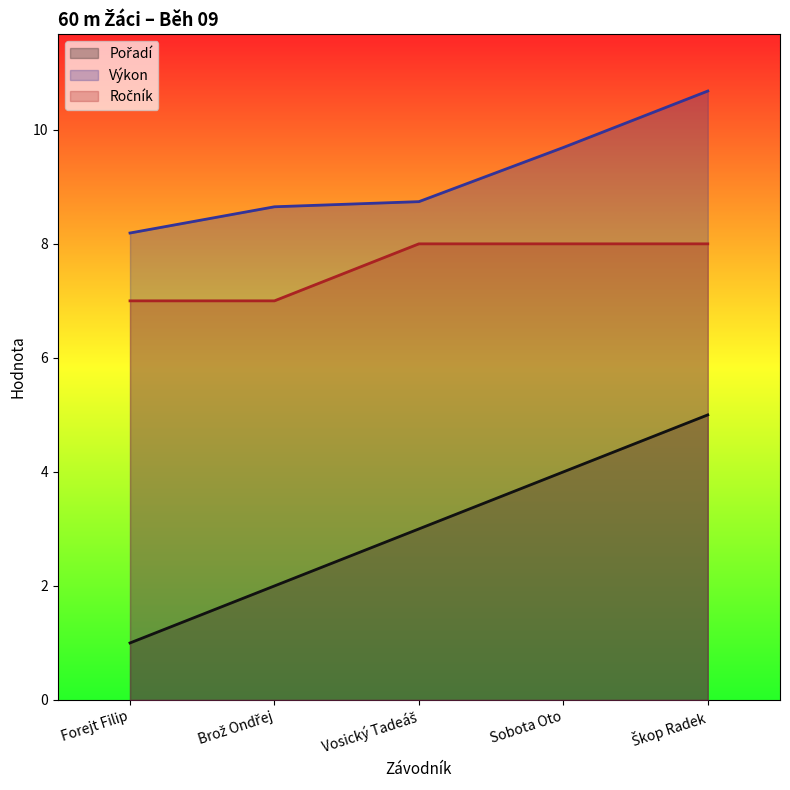

Is the value of Ročník at Vosický Tadeáš greater than the value of Pořadí at Škop Radek?

Yes